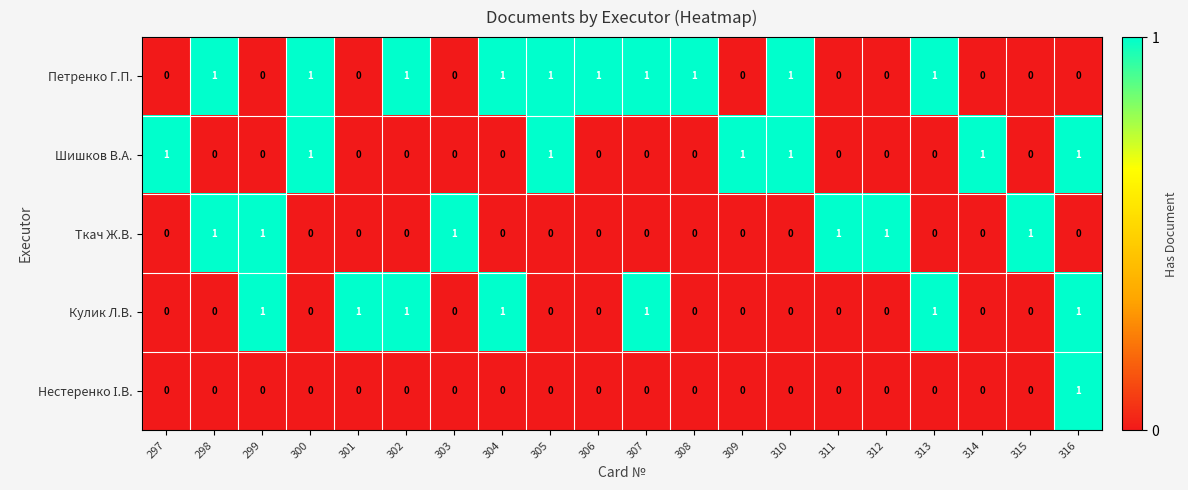

How many Кулик Л.В. values are between 0 and 1?

20